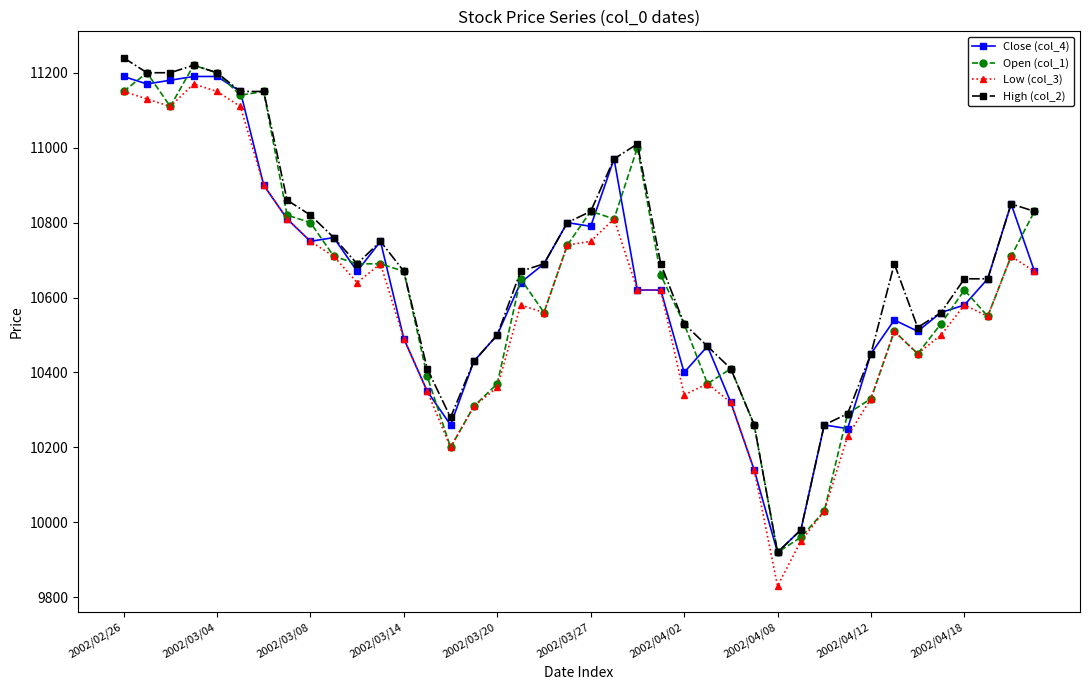

True or false: High (col_2) has more than 1 interior local peaks.

True